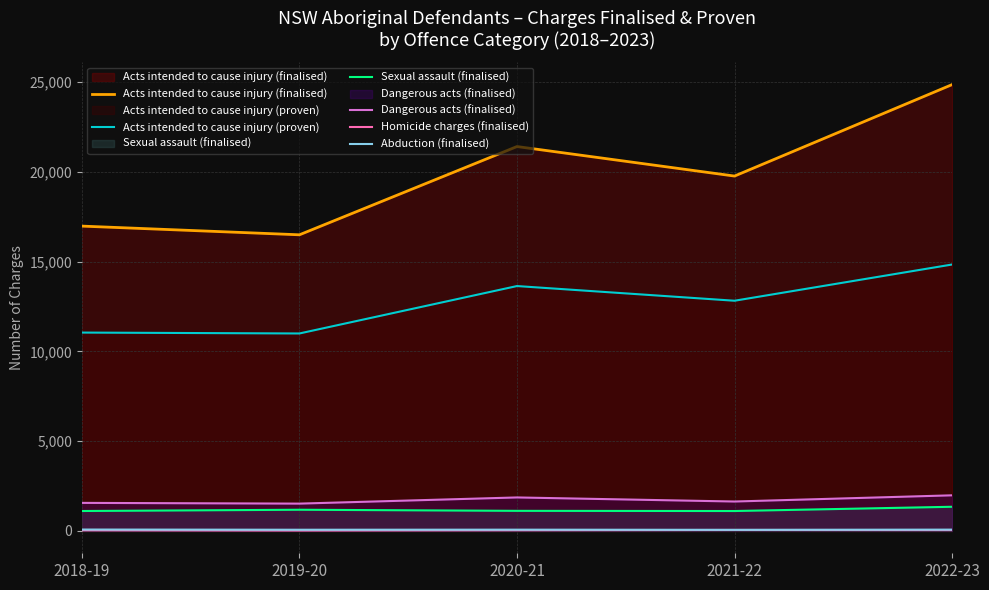

Which series changed the most between 2018-19 and 2019-20?

Acts intended to cause injury (finalised)